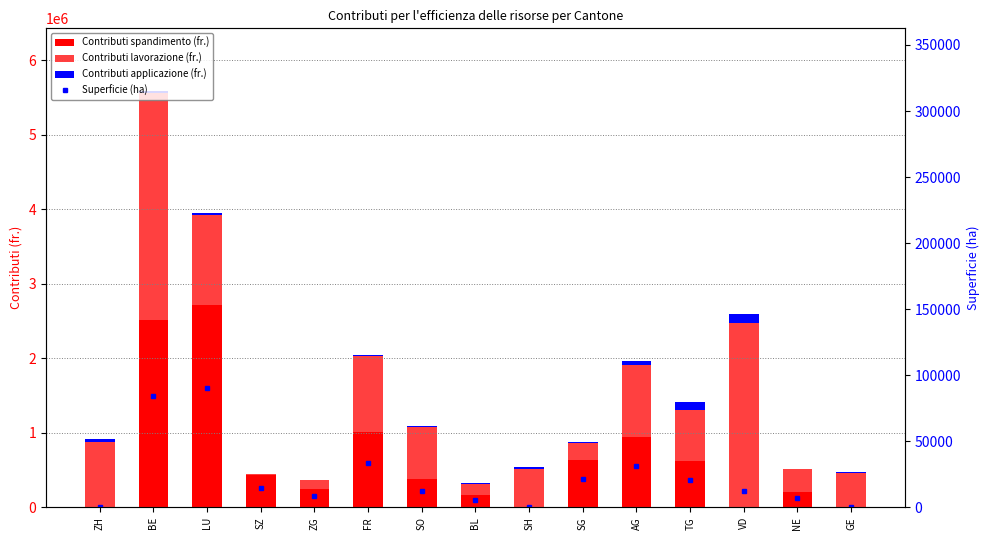

At SG, list the series in order from smallest to largest.

Contributi applicazione (fr.), Superficie (ha), Contributi lavorazione (fr.), Contributi spandimento (fr.)